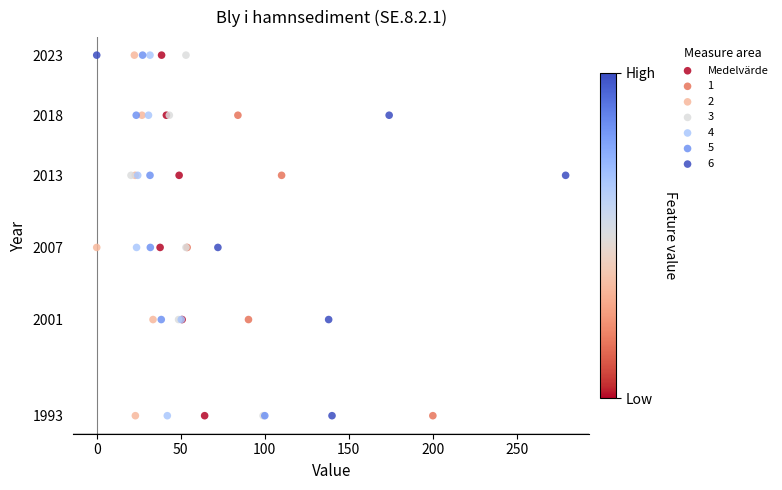

What are all the series names shown in the legend?

Medelvärde, 1, 2, 3, 4, 5, 6